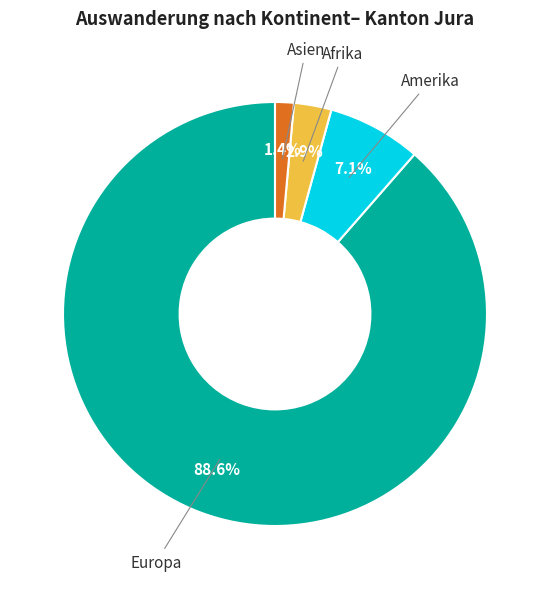

What percentage is the Europa slice, to the nearest percent?

89%